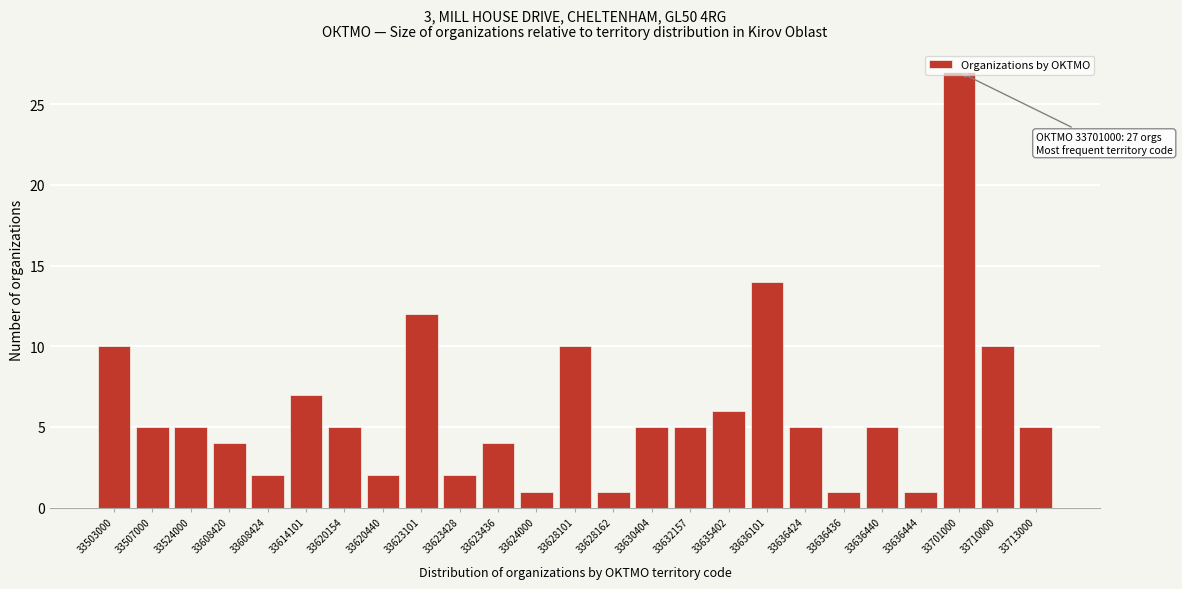

Approximately how many times larger is the value at 33713000 compared to 33636440?

1.0